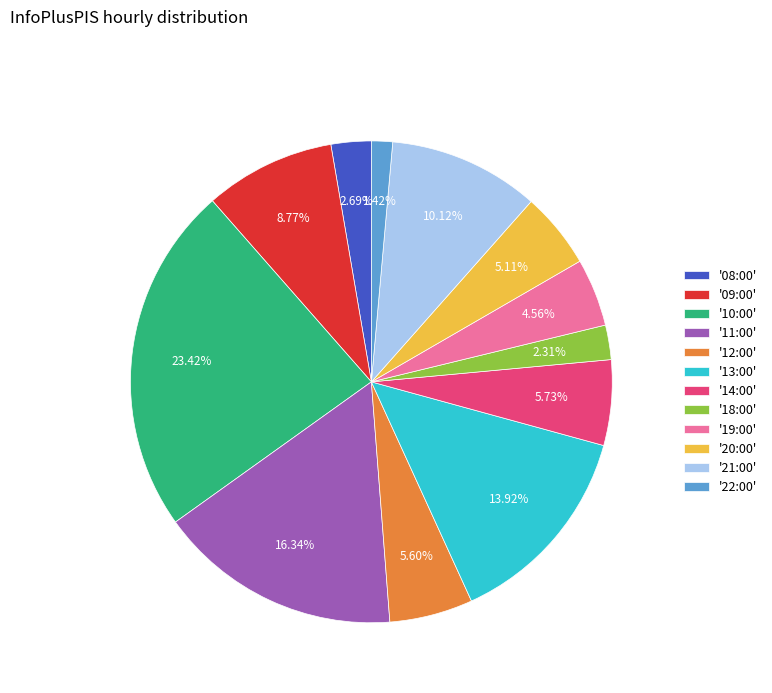

Approximately how many times larger is the value at '18:00' compared to '08:00'?

0.9